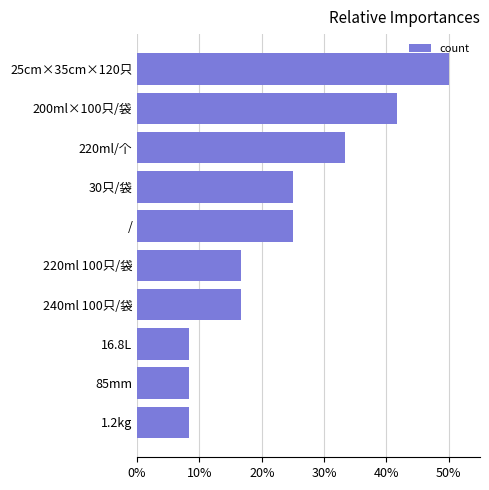

Which label corresponds to the largest value in the chart?

25cm×35cm×120只